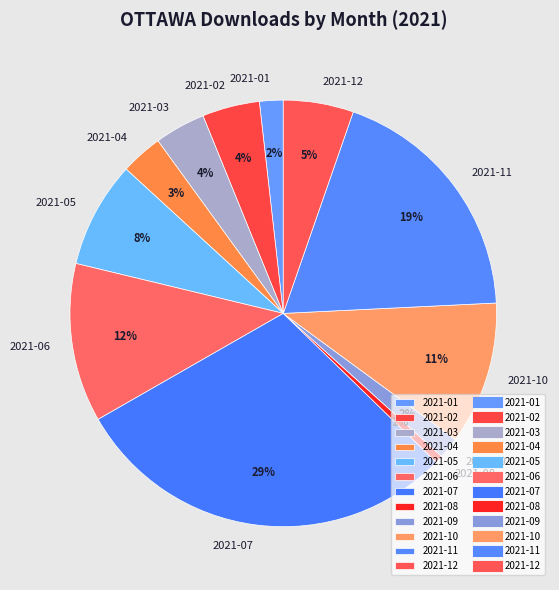

Count the number of slices in the pie.

12